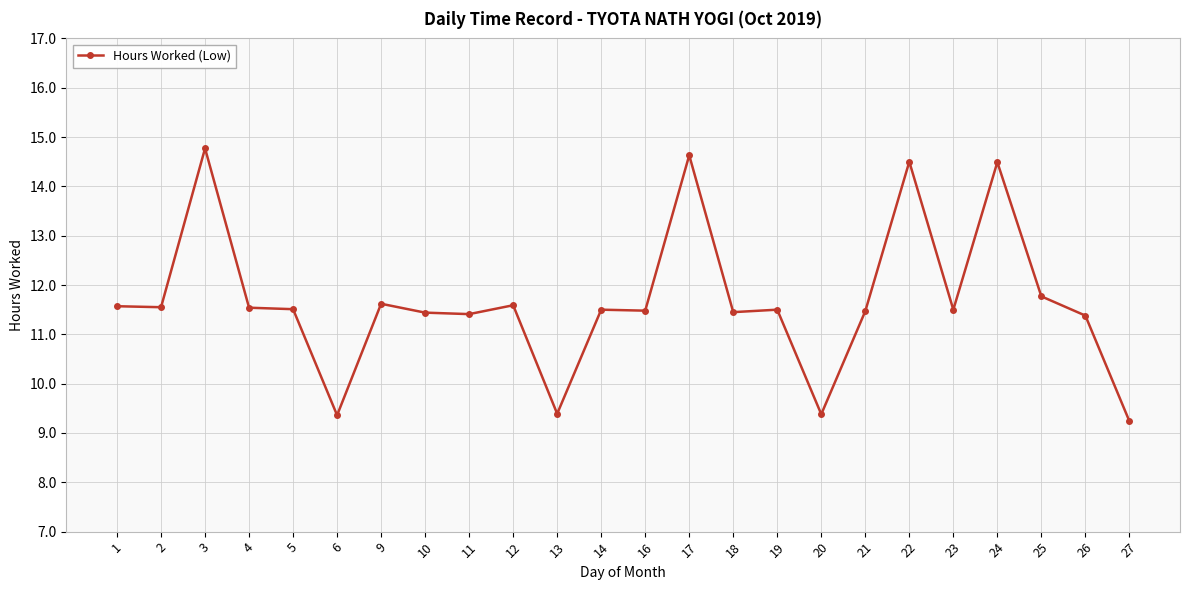

At which category does the data reach its first local peak?

3